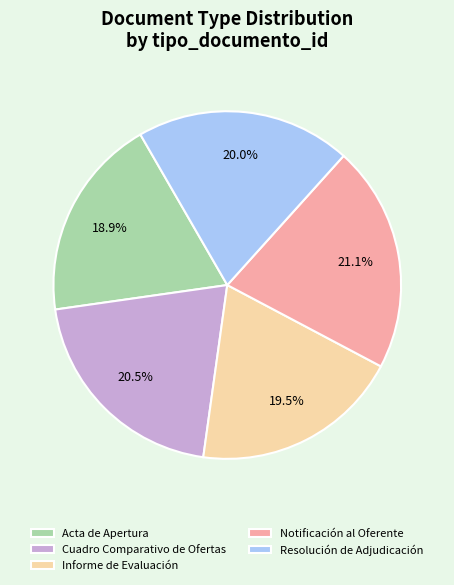

How much of the chart is everything except Notificación al Oferente?

78.9%